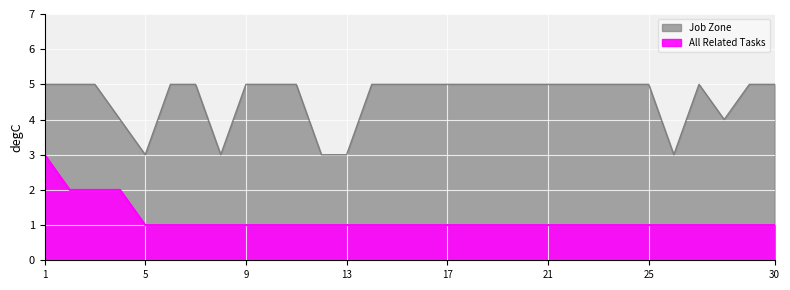

Count the number of categories in the chart.

30